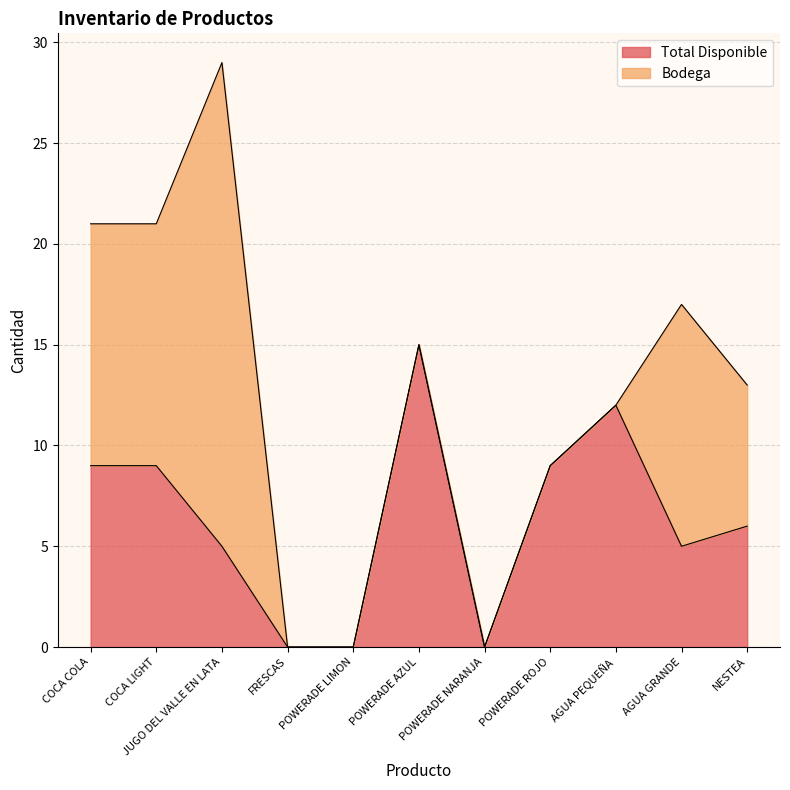

Reading left to right, list all the values displayed in this chart.

COCA COLA=9	COCA LIGHT=9	JUGO DEL VALLE EN LATA=5	FRESCAS=0	POWERADE LIMON=0	POWERADE AZUL=15	POWERADE NARANJA=0	POWERADE ROJO=9	AGUA PEQUEÑA=12	AGUA GRANDE=5	NESTEA=6